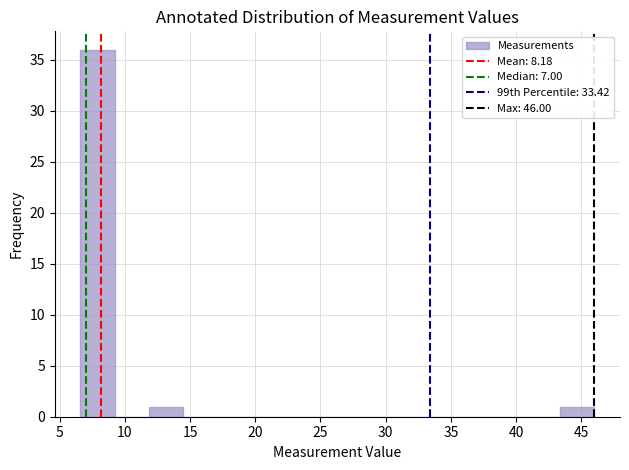

How tall is the bar that spans 43.5 to 46.0 on the x-axis? Neither the bar edges nor the heights are printed on the chart, so give them approximately, as read against the axes.

1